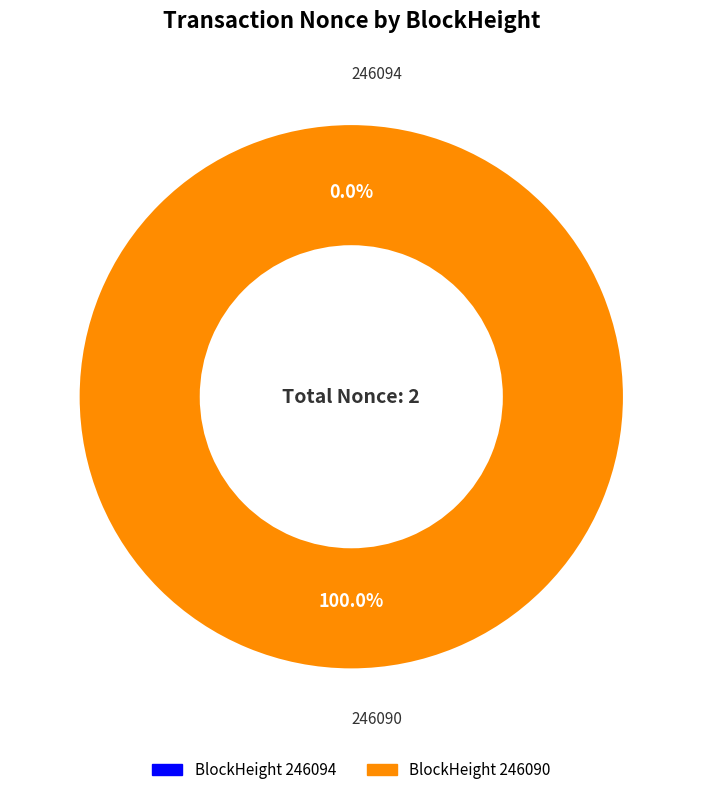

Rank the categories by value from lowest to highest.

246094, 246090